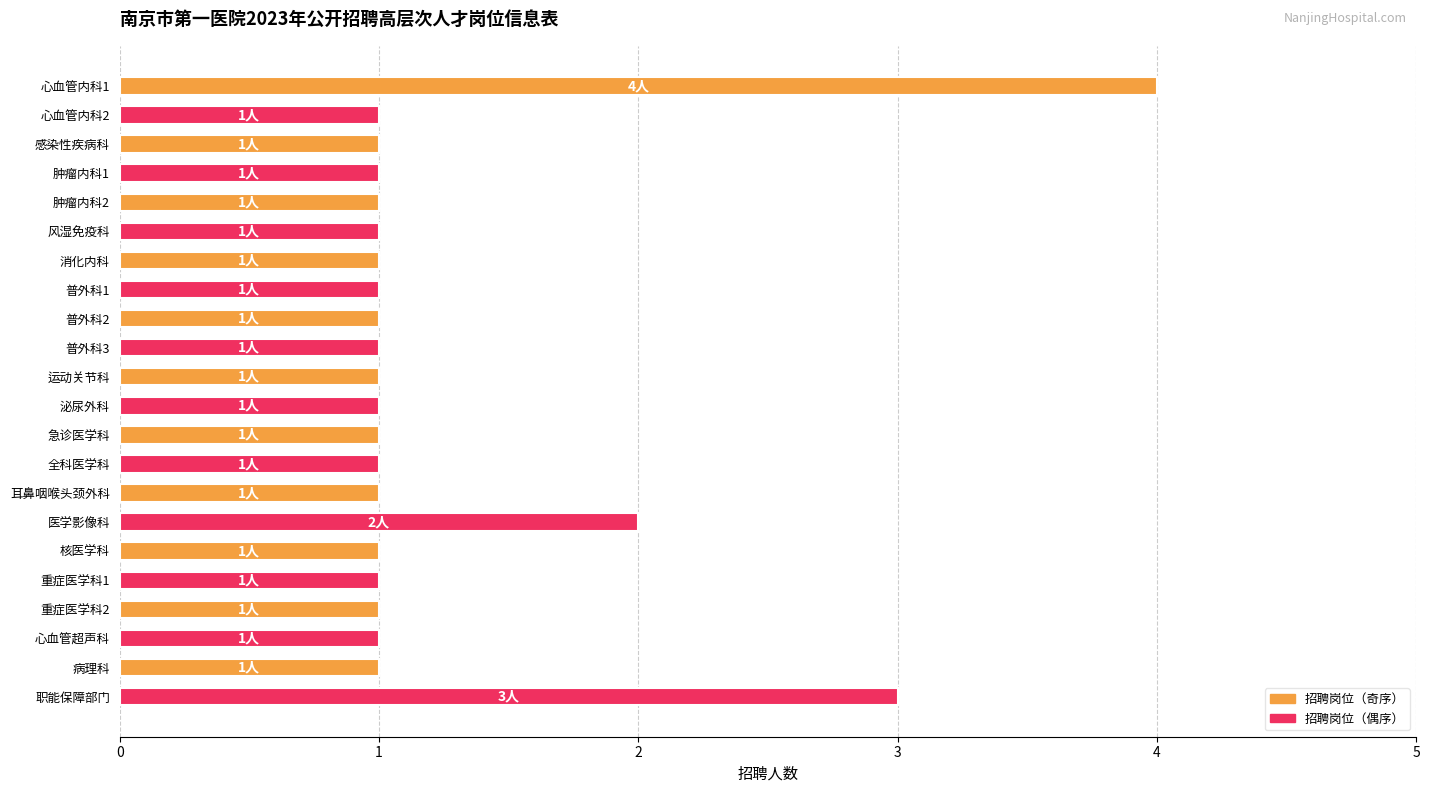

What is the ratio of the value at 核医学科 to the value at 泌尿外科?

1.0